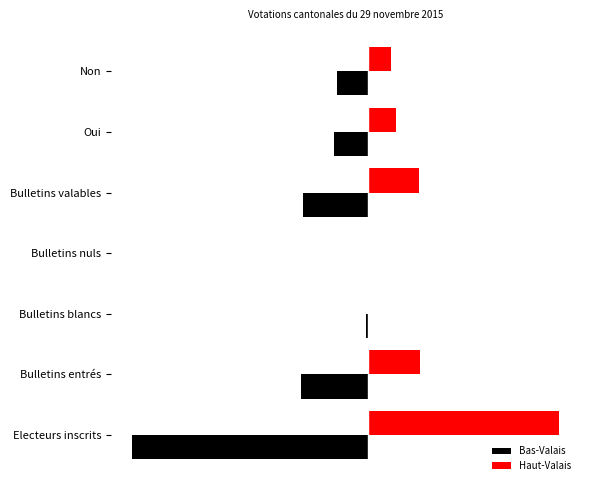

What is the maximum value for Bas-Valais?

-181